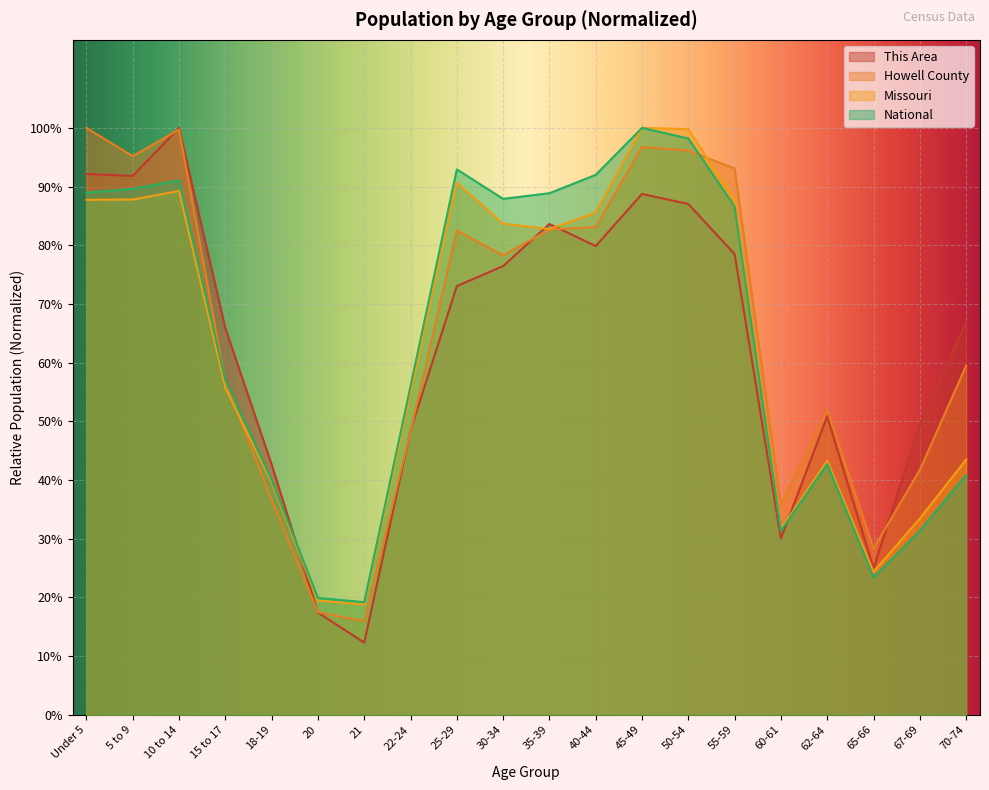

At which category is the sum across all series the highest?

45-49